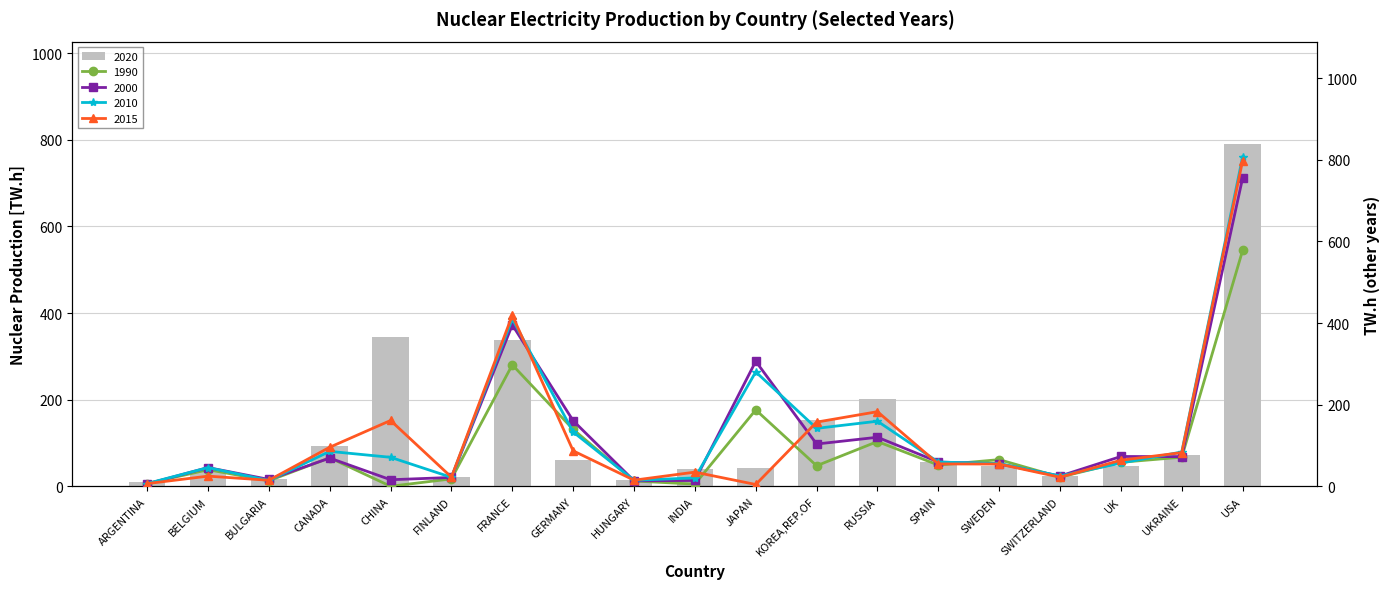

Reading left to right, list all the values displayed in this chart.

1990: ARGENTINA=6.7	BELGIUM=40.6	BULGARIA=13.5	CANADA=69.9	CHINA=0.0	FINLAND=18.1	FRANCE=297.6	GERMANY=139.4	HUNGARY=12.9	INDIA=5.3	JAPAN=187.2	KOREA,REP.OF=50.3	RUSSIA=109.6	SPAIN=52.0	SWEDEN=65.3	SWITZERLAND=22.4	UK=58.8	UKRAINE=71.3	USA=578.1
2000: ARGENTINA=5.7	BELGIUM=45.8	BULGARIA=16.8	CANADA=69.1	CHINA=16.0	FINLAND=21.6	FRANCE=395.4	GERMANY=160.7	HUNGARY=13.3	INDIA=14.2	JAPAN=306.2	KOREA,REP.OF=103.5	RUSSIA=120.1	SPAIN=59.5	SWEDEN=54.8	SWITZERLAND=25.1	UK=73.0	UKRAINE=72.6	USA=755.5
2010: ARGENTINA=6.7	BELGIUM=45.7	BULGARIA=14.2	CANADA=85.5	CHINA=71.0	FINLAND=21.9	FRANCE=410.1	GERMANY=133.0	HUNGARY=14.7	INDIA=20.5	JAPAN=280.2	KOREA,REP.OF=141.9	RUSSIA=159.4	SPAIN=59.3	SWEDEN=55.7	SWITZERLAND=25.3	UK=56.9	UKRAINE=84.0	USA=807.1
2015: ARGENTINA=6.5	BELGIUM=24.8	BULGARIA=14.7	CANADA=95.6	CHINA=161.2	FINLAND=22.3	FRANCE=419.0	GERMANY=86.8	HUNGARY=15.0	INDIA=34.6	JAPAN=4.3	KOREA,REP.OF=157.2	RUSSIA=182.8	SPAIN=54.8	SWEDEN=54.5	SWITZERLAND=22.2	UK=63.9	UKRAINE=82.4	USA=798.0
2019: ARGENTINA=10.0	BELGIUM=32.8	BULGARIA=15.9	CANADA=92.2	CHINA=344.8	FINLAND=22.4	FRANCE=338.7	GERMANY=60.9	HUNGARY=15.2	INDIA=40.4	JAPAN=43.1	KOREA,REP.OF=152.6	RUSSIA=201.8	SPAIN=55.8	SWEDEN=47.4	SWITZERLAND=23.1	UK=45.7	UKRAINE=71.5	USA=789.9